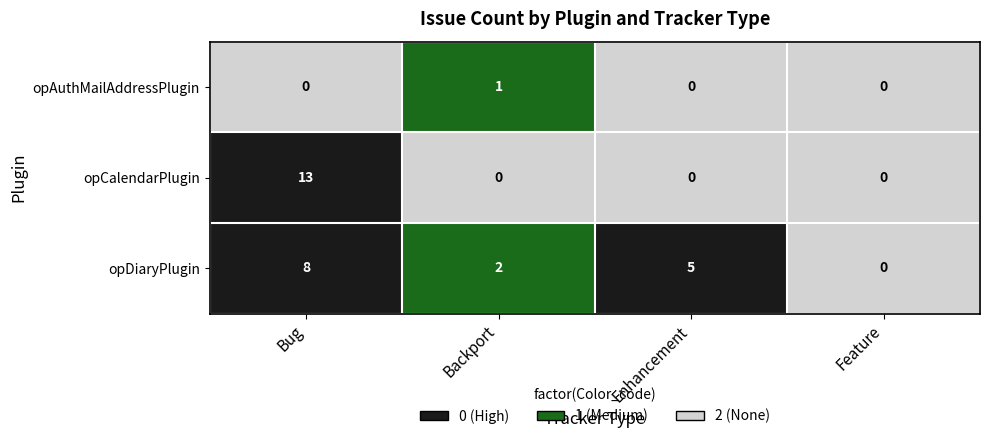

What is the average value of the opDiaryPlugin series?

4